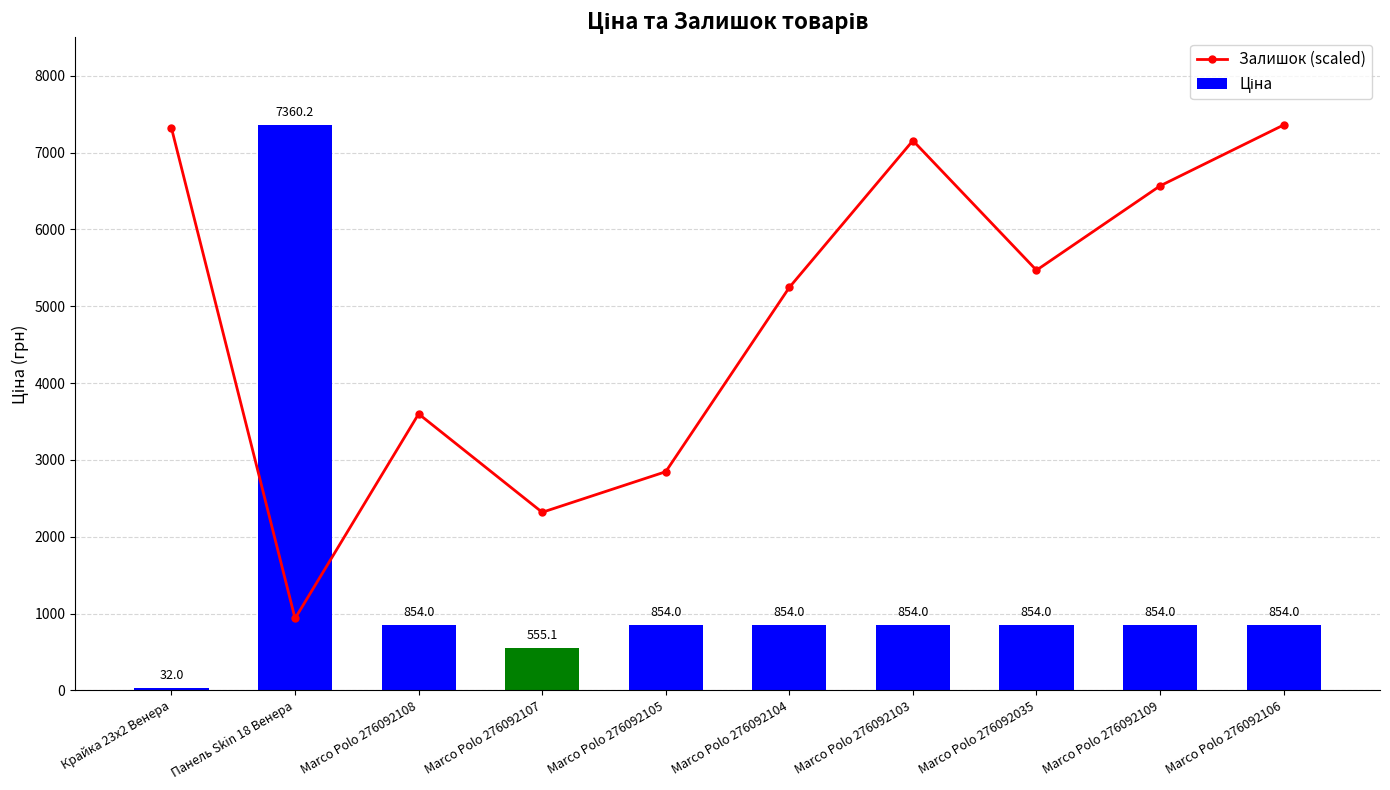

Is it true that Залишок (scaled) equals 10797.7 at Marco Polo 276092106?

False